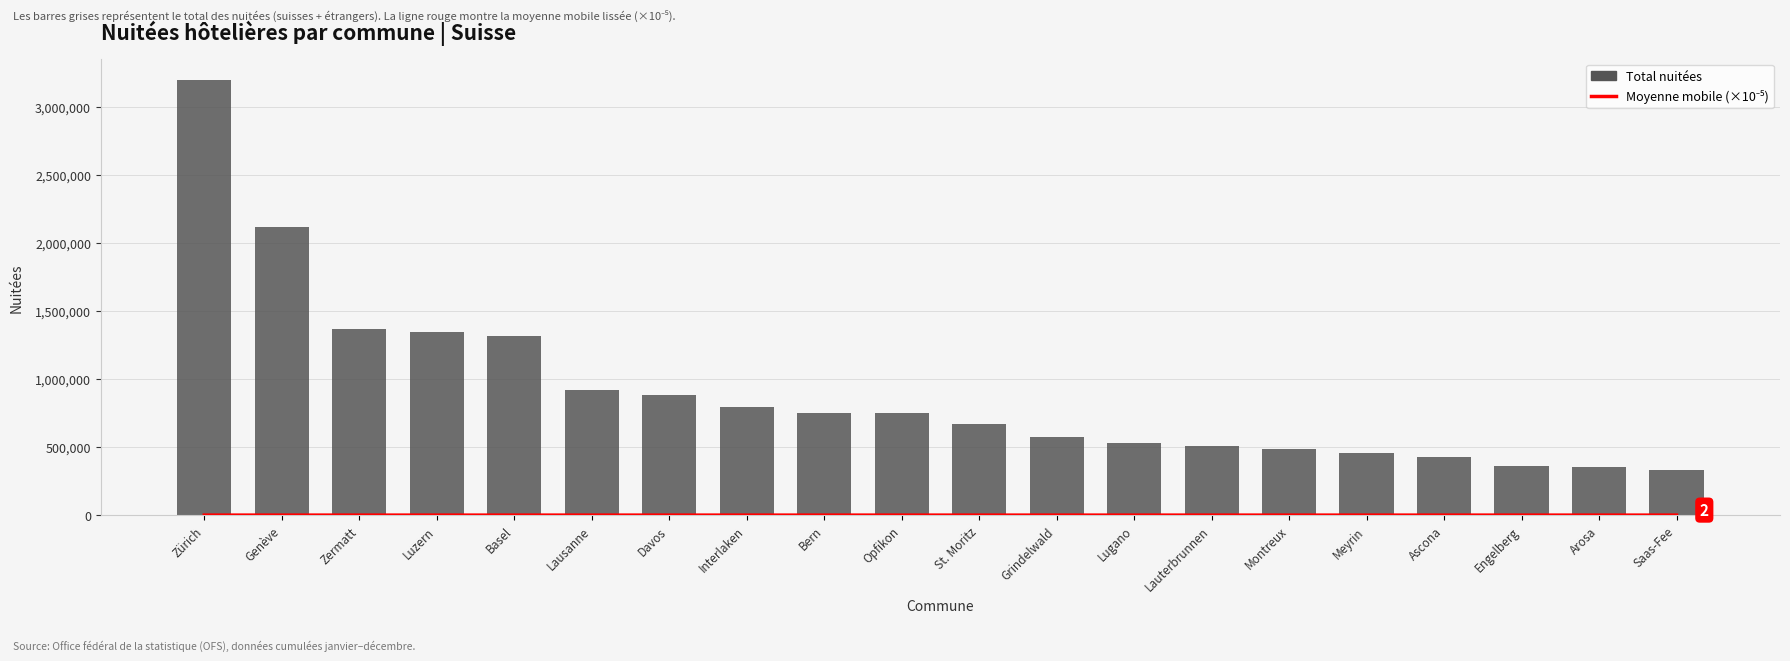

Rank the series by their maximum value, from highest to lowest.

Total nuitées, Moyenne mobile (total /100k)